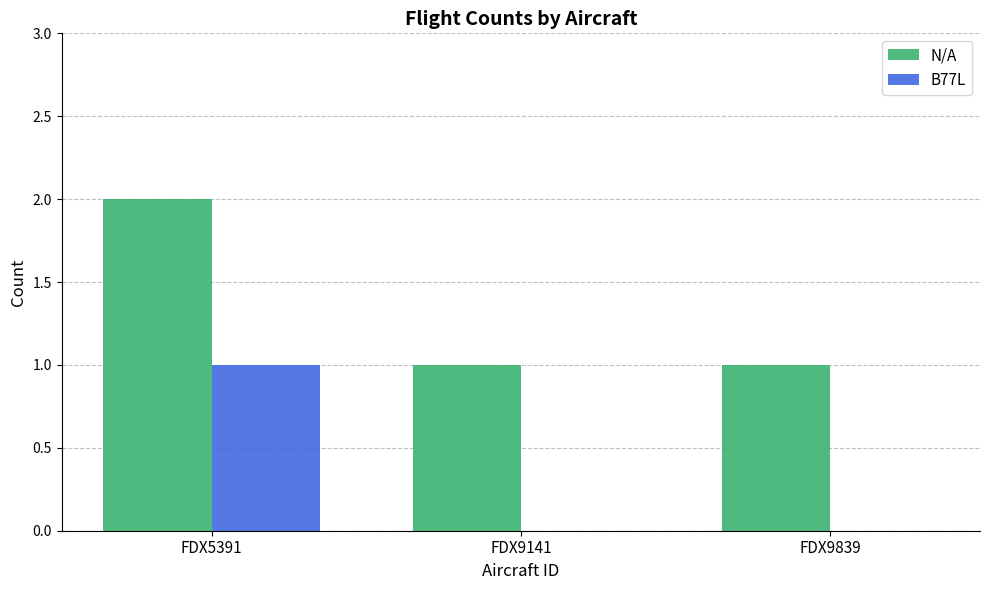

At which category is the sum across all series the highest?

FDX5391